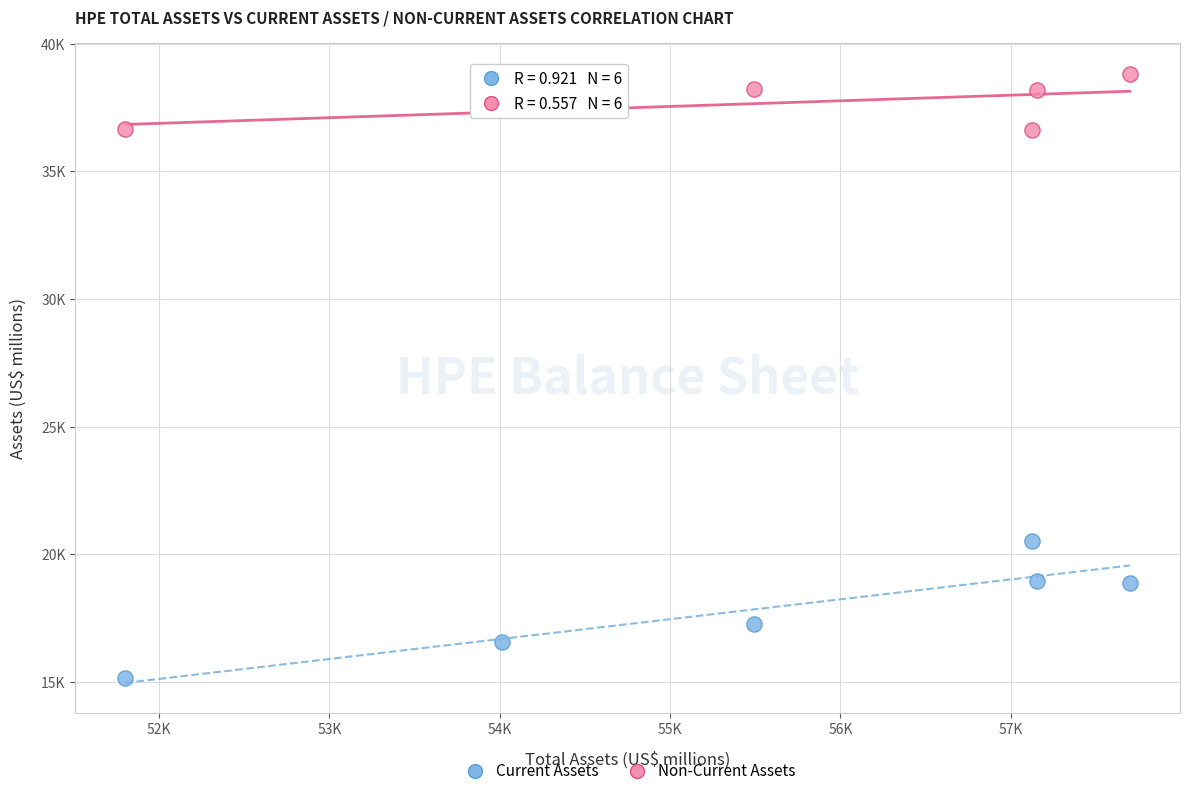

What are all the series names shown in the legend?

Current Assets, Non-Current Assets